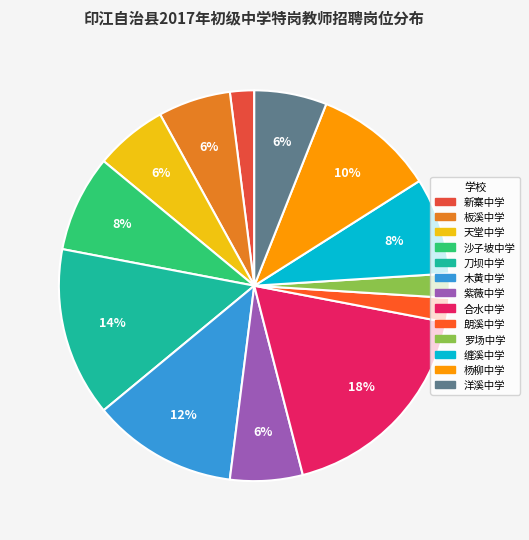

Do 洋溪中学 and 沙子坡中学 together represent more than half of the pie?

No